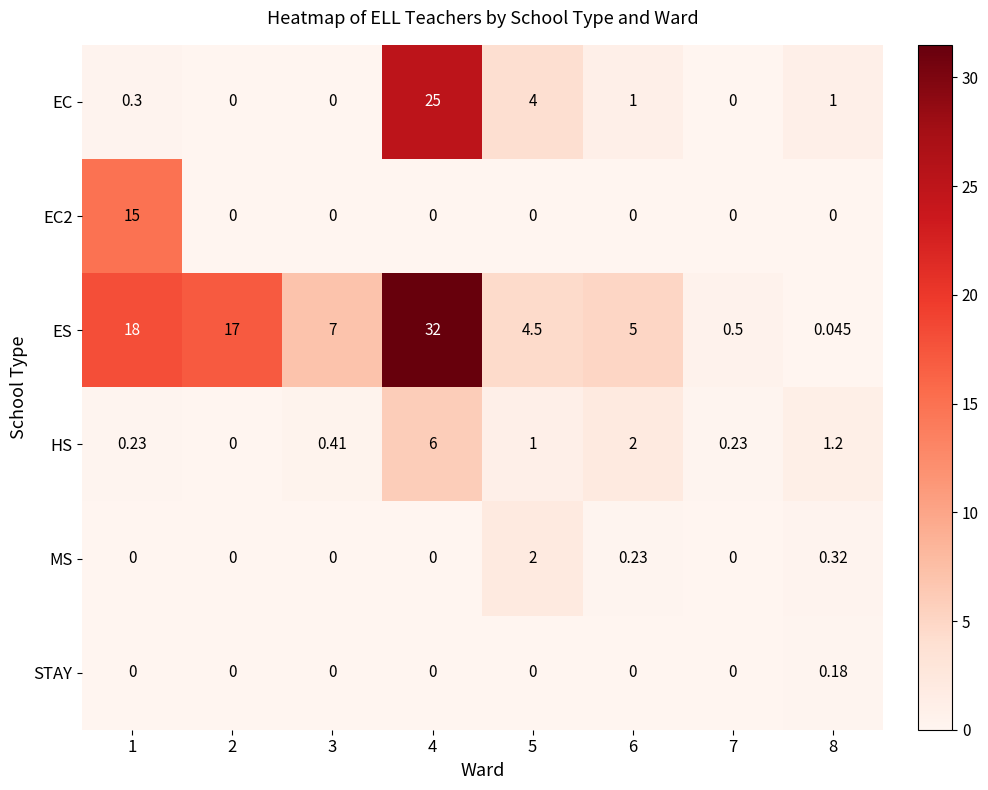

Is the value of EC at 8 greater than the value of MS at 1?

Yes